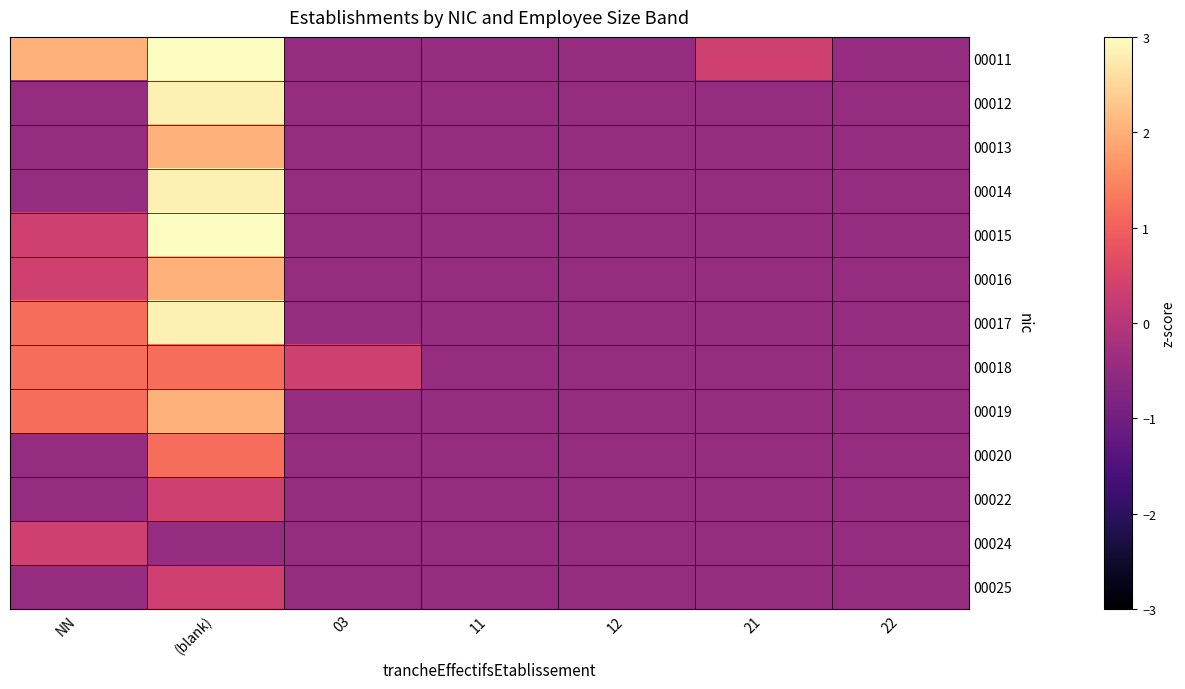

Rank the series by their maximum value, from highest to lowest.

00011, 00015, 00012, 00014, 00017, 00013, 00016, 00019, 00018, 00020, 00022, 00024, 00025